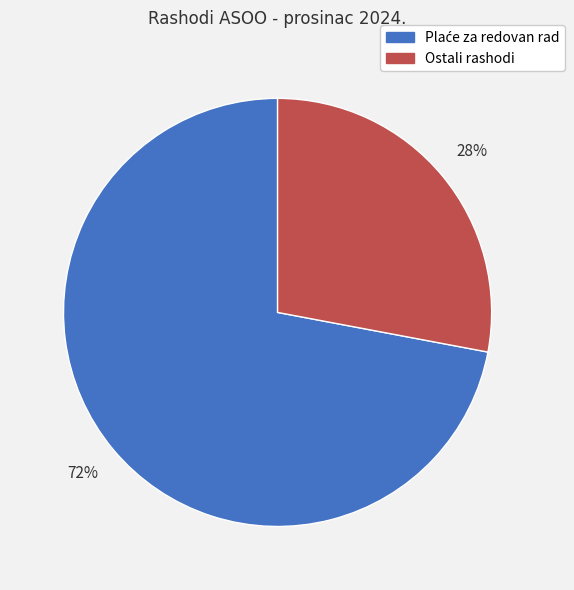

To the nearest percent, what is the difference between the largest and smallest slice percentages?

44%